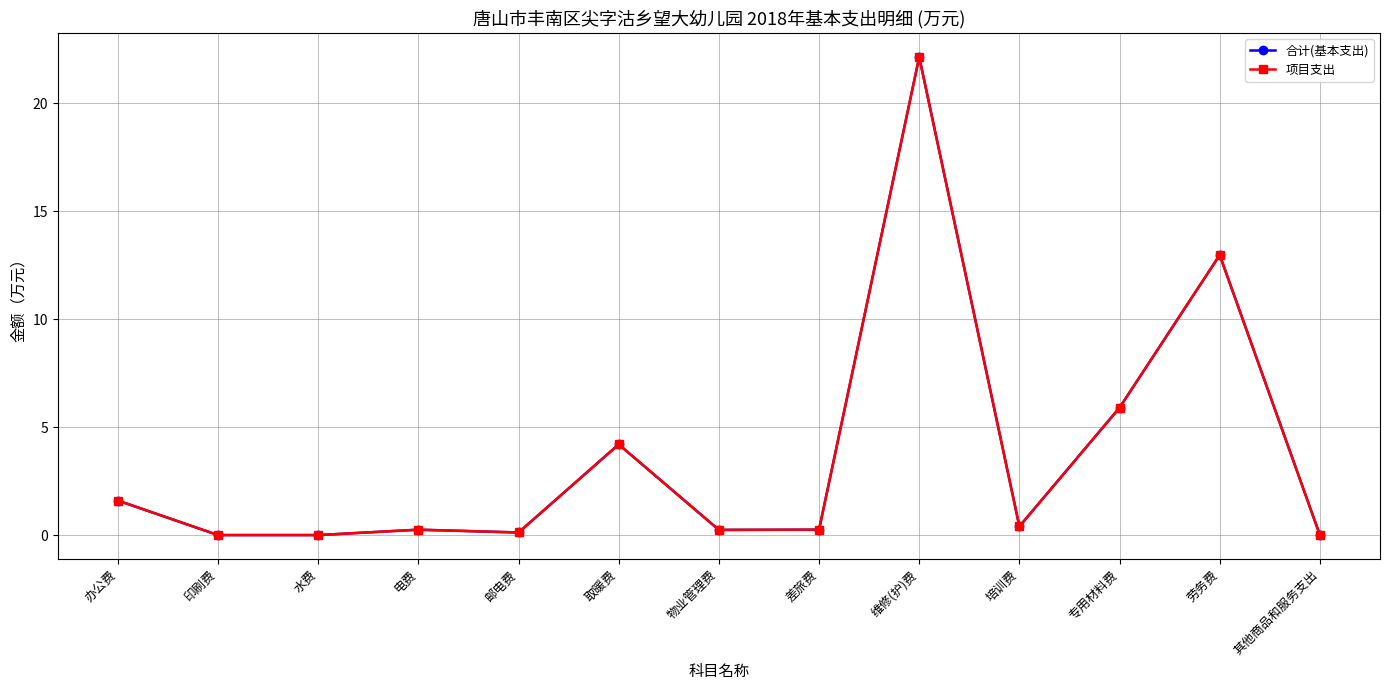

What is the label of the 9th point from the right?

邮电费